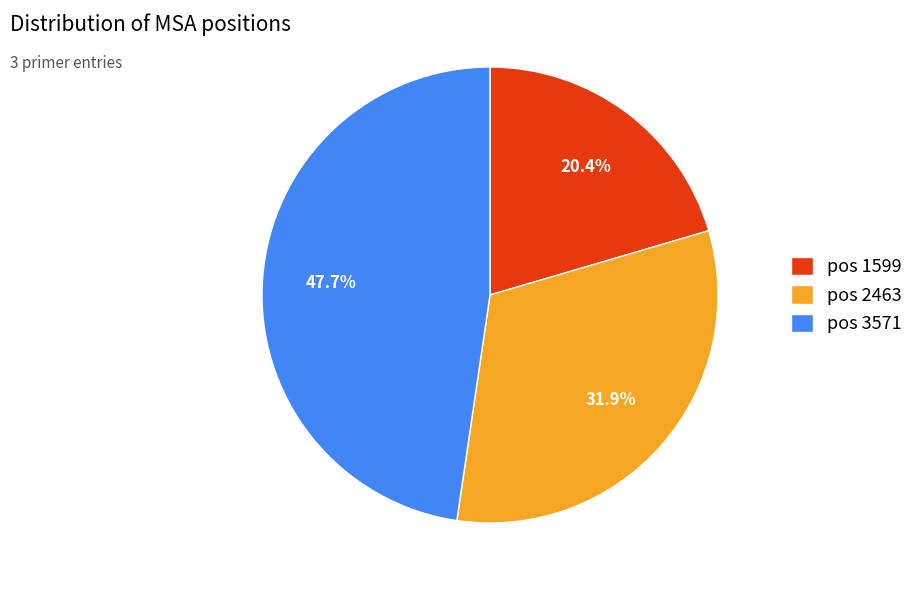

How much of the chart is everything except pos 2463?

68.1%